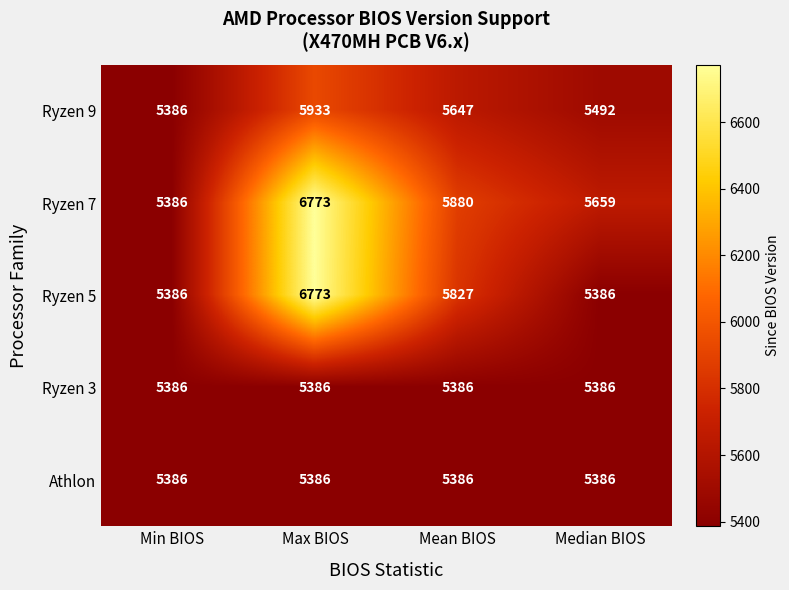

The Ryzen 9 series shows 5386 at Min BIOS. True or false?

True